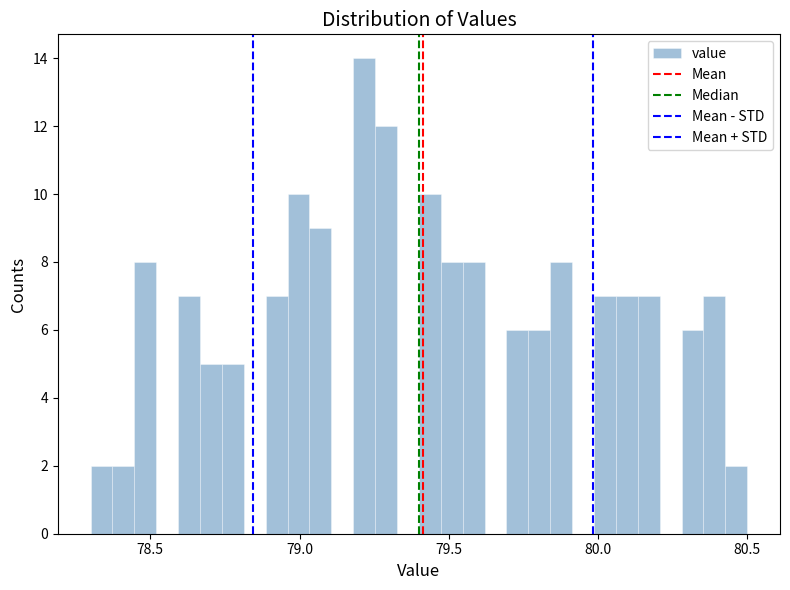

Around what value on the x-axis is the tallest bar? Give the approximate position of its centre, as read against the axis.

79.20